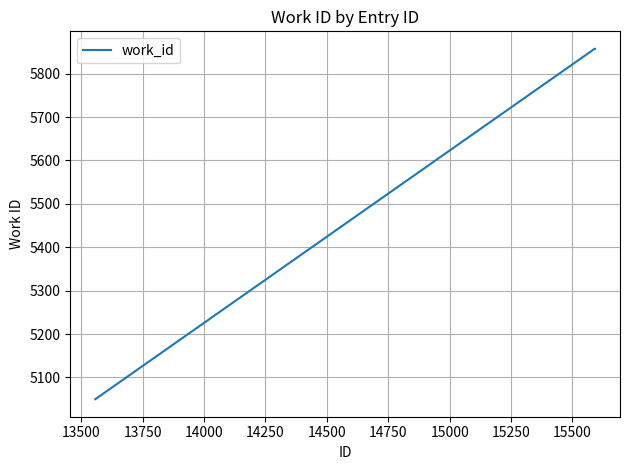

What is the sum of all values?

22621